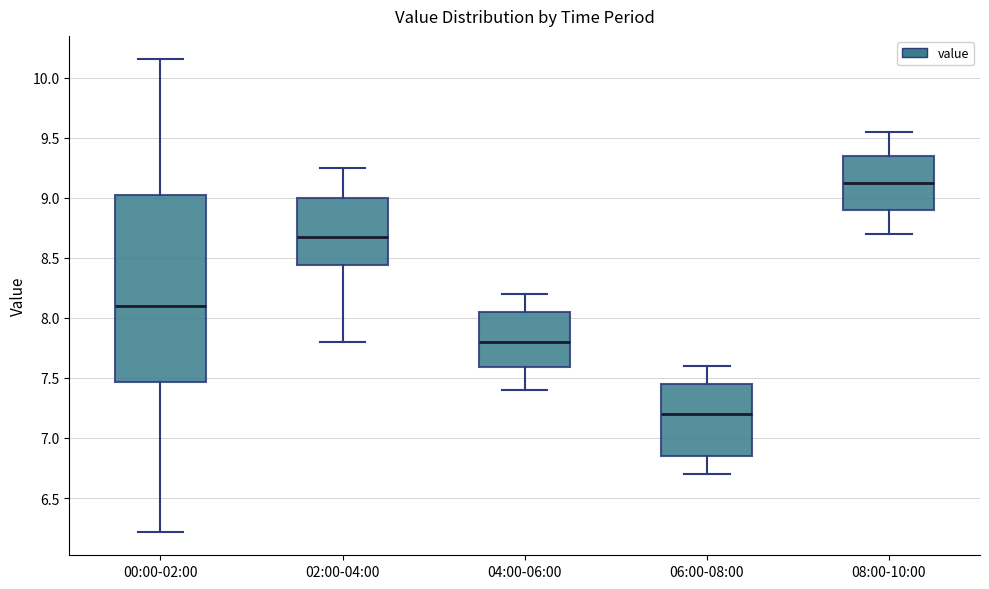

Reading left to right, read every box against the y-axis: the position of its median line, the range the box covers, and the ends of its whiskers. The values are not printed on the chart, so give them approximately, as read against the axis.

00:00-02:00: median 8.10, box 7.45 to 9.00, whiskers 6.20 to 10.15
02:00-04:00: median 8.70, box 8.45 to 9.00, whiskers 7.80 to 9.25
04:00-06:00: median 7.80, box 7.60 to 8.05, whiskers 7.40 to 8.20
06:00-08:00: median 7.20, box 6.85 to 7.45, whiskers 6.70 to 7.60
08:00-10:00: median 9.15, box 8.90 to 9.35, whiskers 8.70 to 9.55